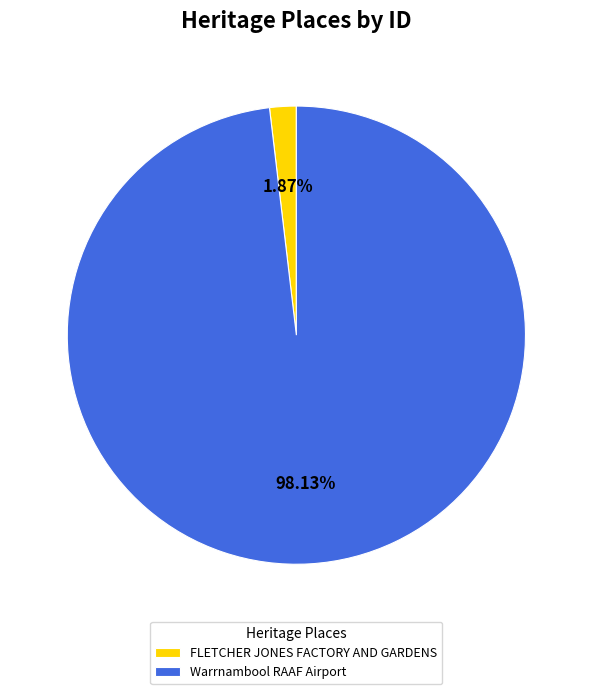

Combined, do FLETCHER JONES FACTORY AND GARDENS and Warrnambool RAAF Airport account for over 50%?

Yes